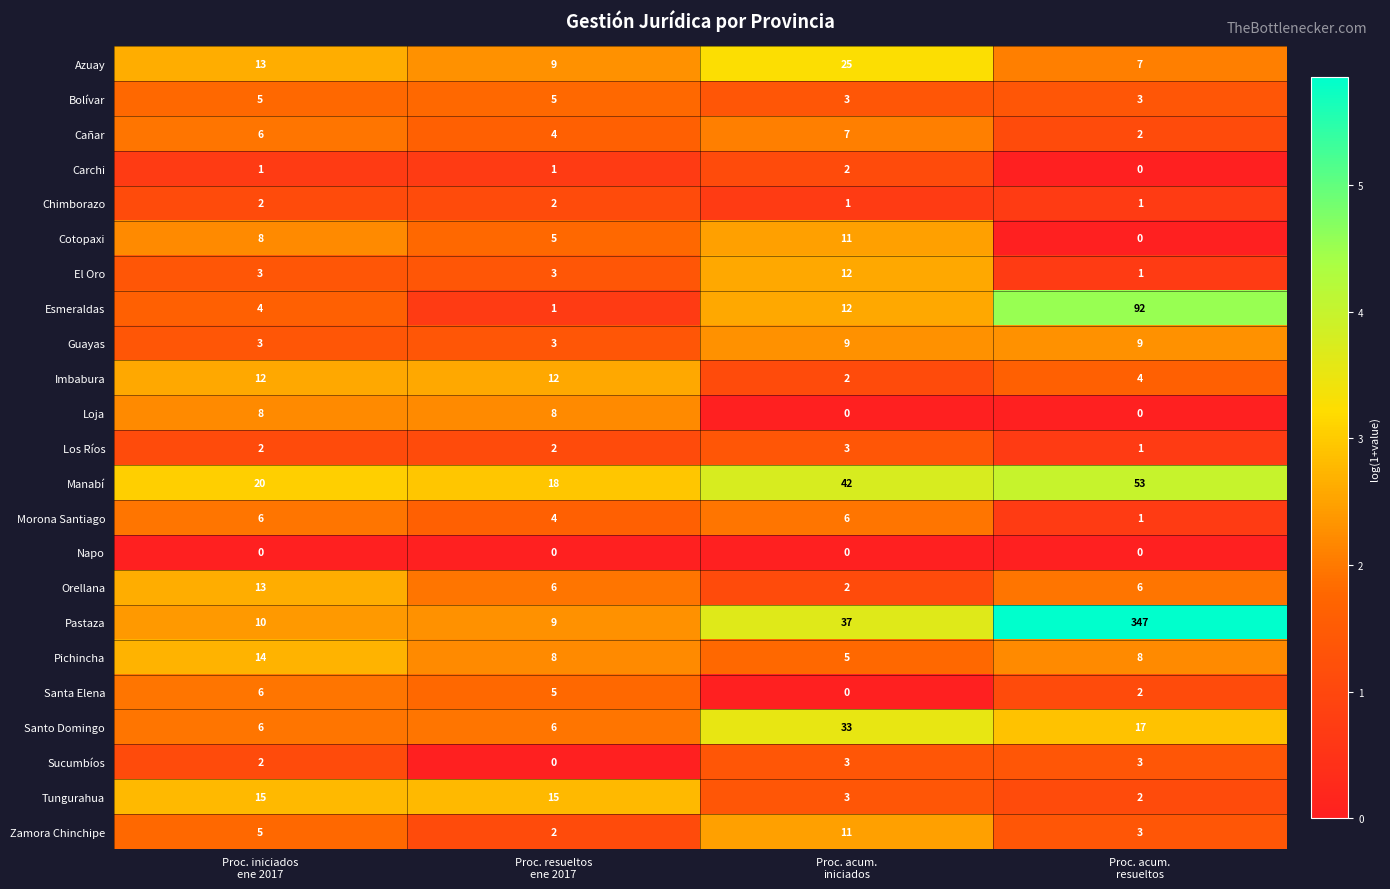

Which series has the largest total across all categories?

Pastaza